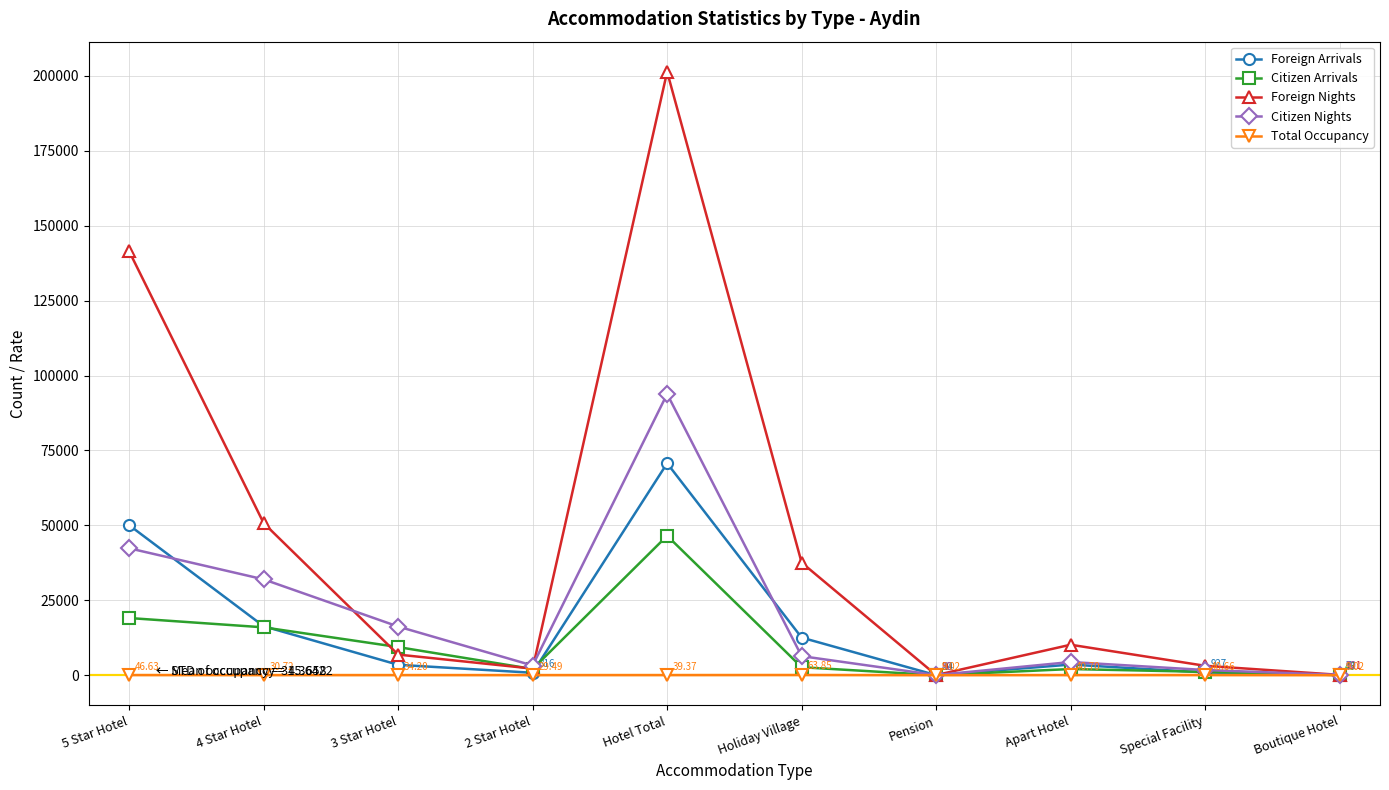

Count the number of categories in the chart.

10